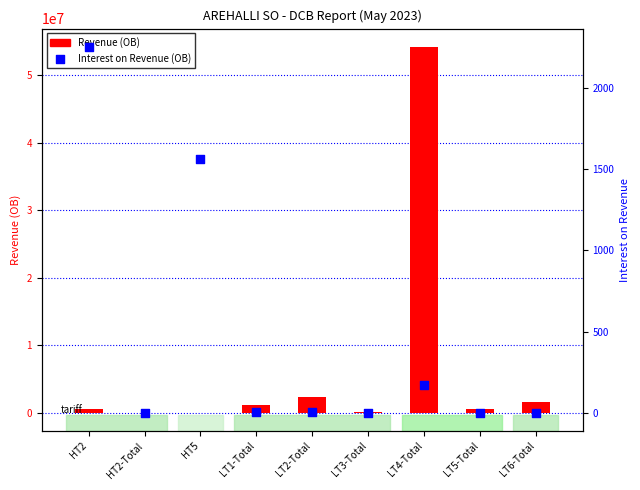

Which series contains the lowest Y value?

Revenue (OB)